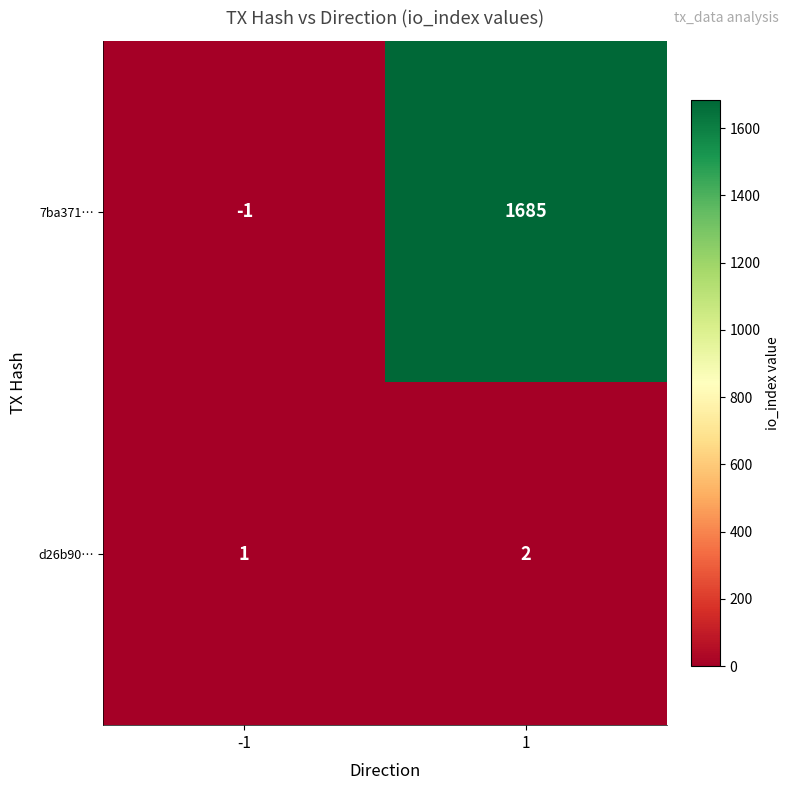

Rank the categories by d26b90… value from lowest to highest.

-1, 1